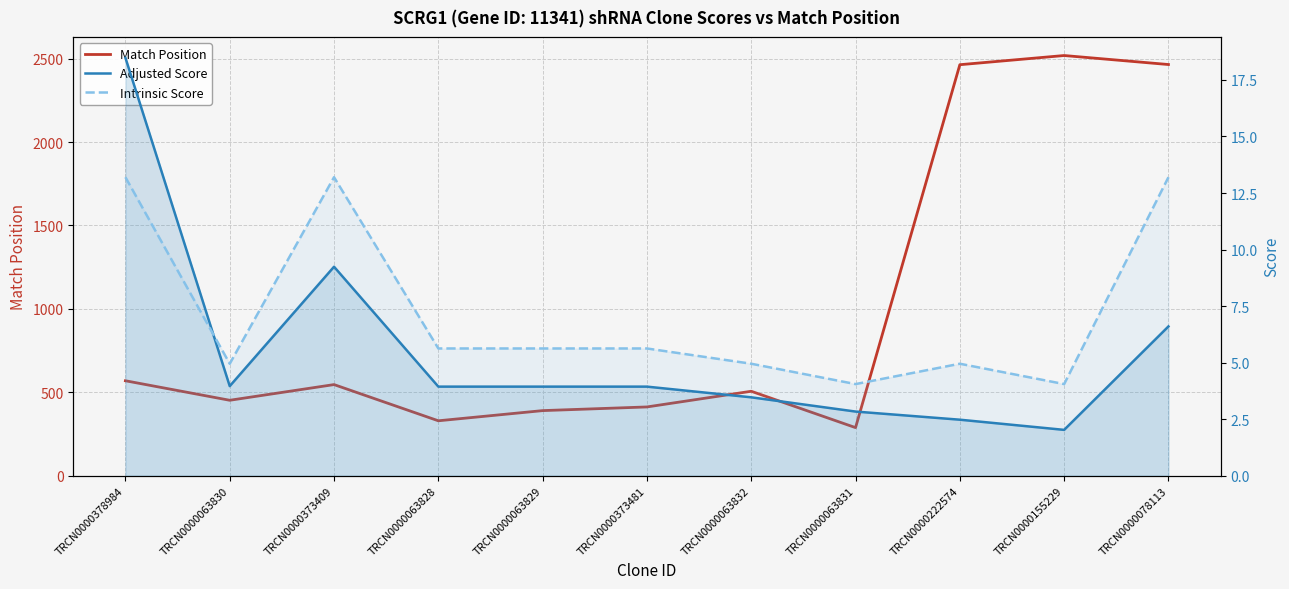

Which series has the largest total across all categories?

Match Position